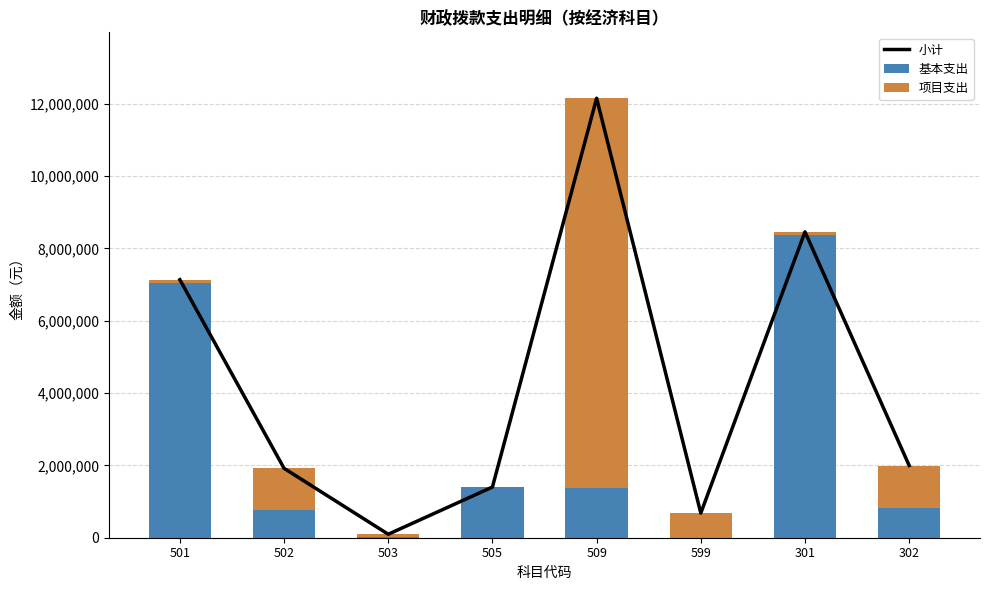

At how many categories does at least one series exceed 4030830?

3